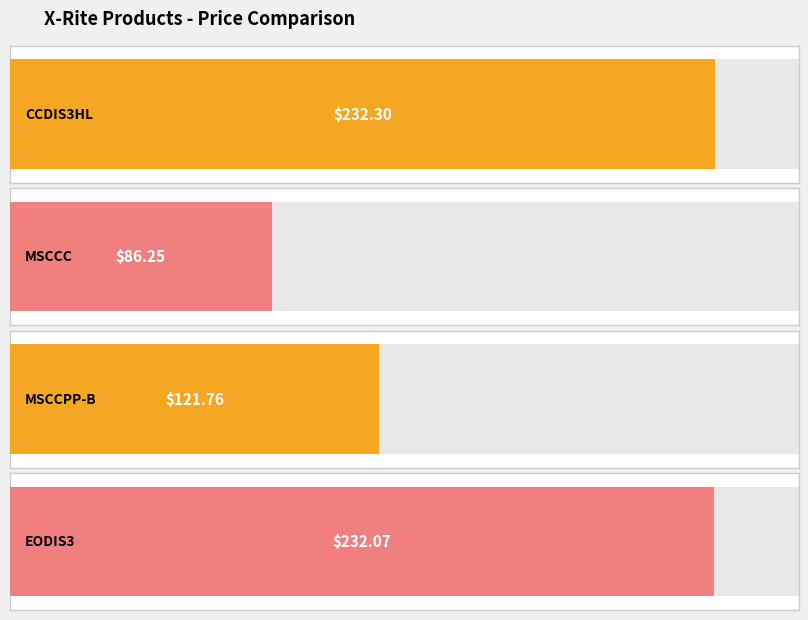

What is the label of the 2nd bar from the right?

MSCCPP-B